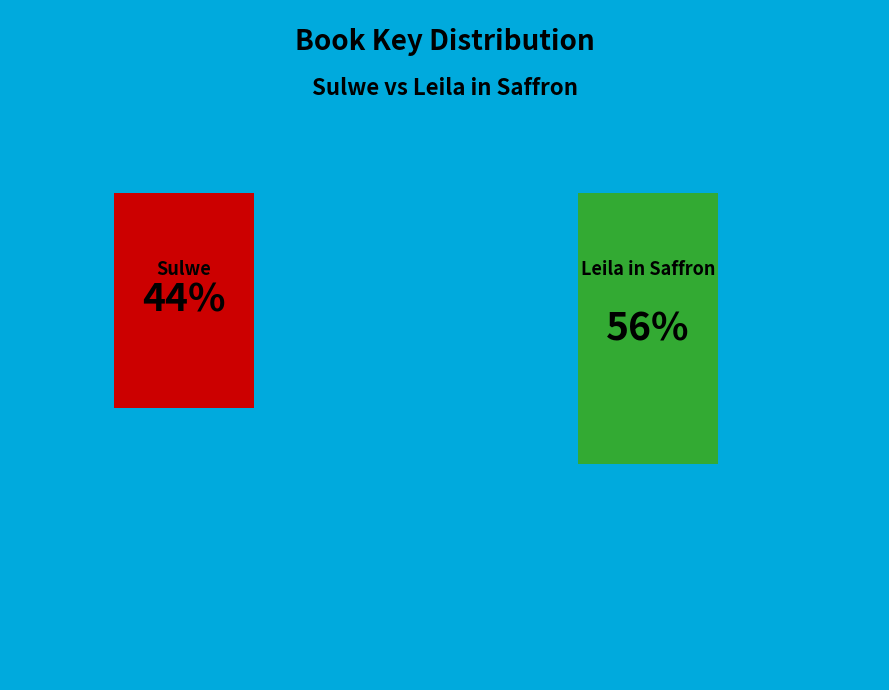

What is the ratio of the value at Sulwe to the value at Leila in Saffron?

0.8